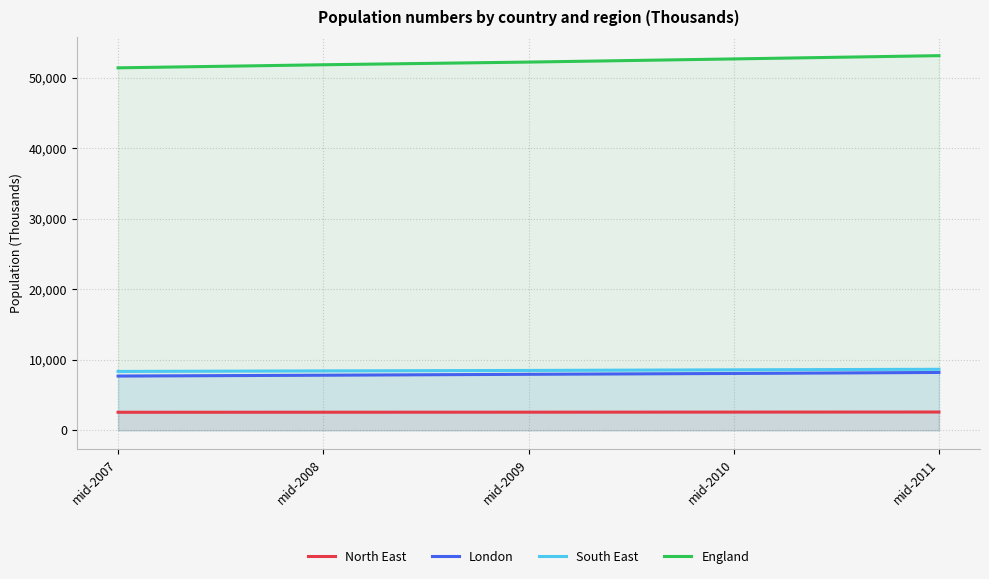

Which category has the lowest value across all series?

mid-2007